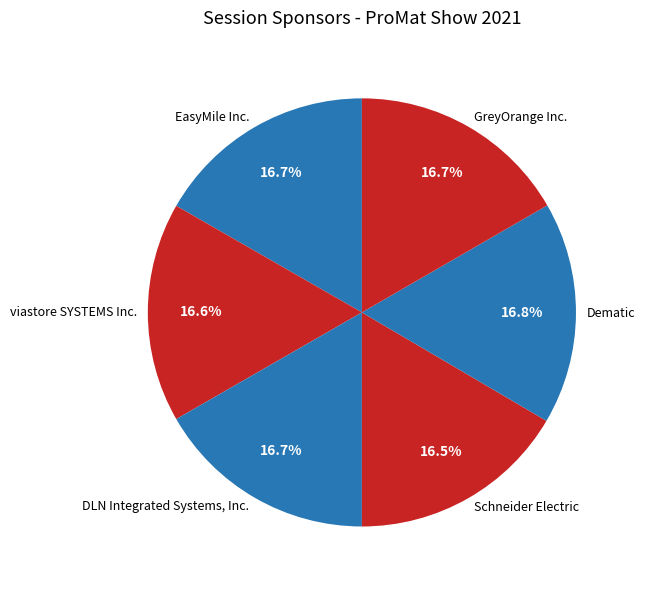

To the nearest percent, what percentage of the pie is Dematic?

17%